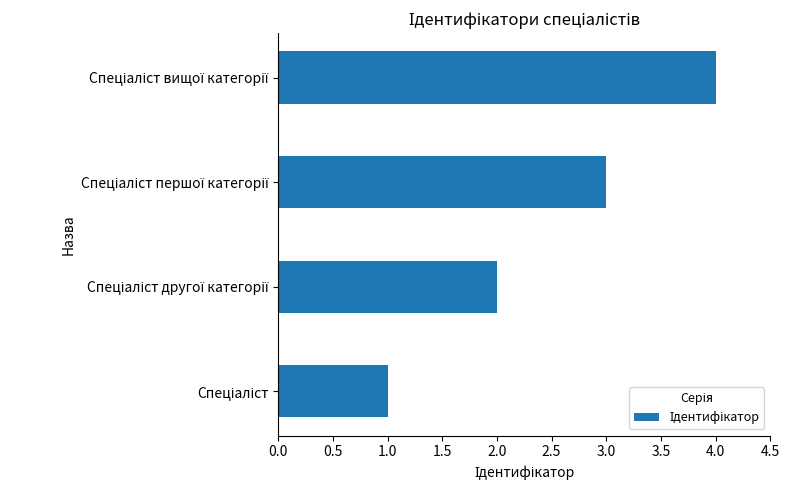

How many categories are shown in the chart?

4